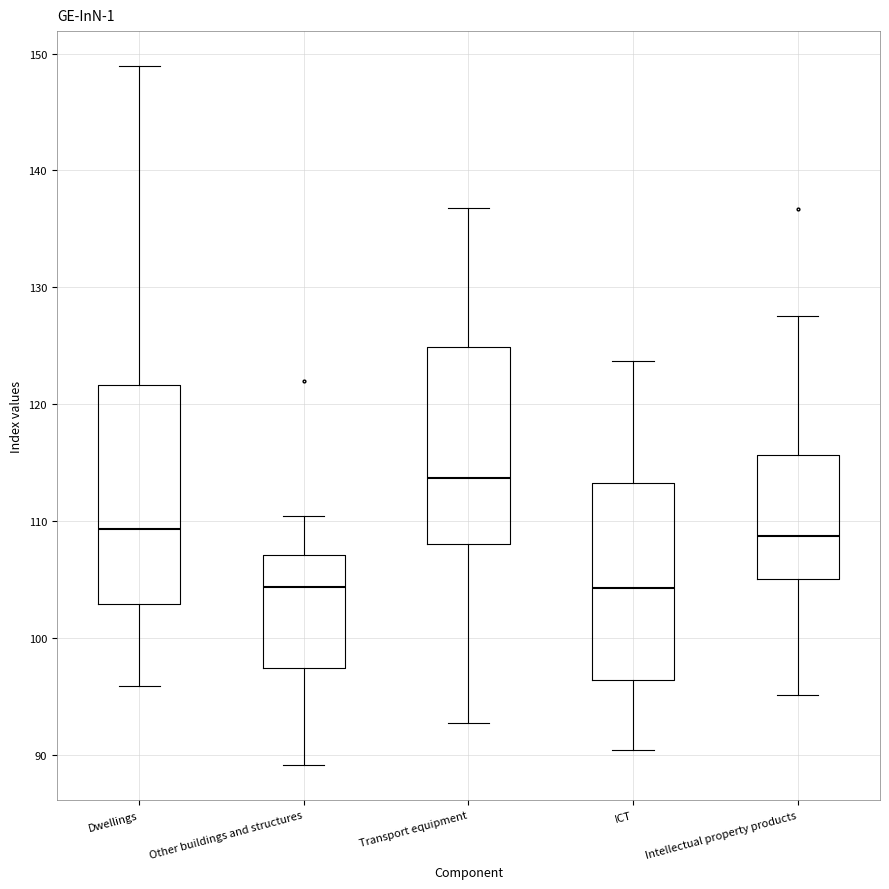

Reading left to right, transcribe this box plot: for each box, give where its median line is, the range the box spans, and where its two whiskers end, as read against the y-axis. The values are not printed on the chart, so give them approximately, as read against the axis.

Dwellings: median 109, box 103 to 122, whiskers 96 to 149
Other buildings and structures: median 104, box 97 to 107, whiskers 89 to 110
Transport equipment: median 114, box 108 to 125, whiskers 93 to 137
ICT: median 104, box 96 to 113, whiskers 90 to 124
Intellectual property products: median 109, box 105 to 116, whiskers 95 to 128